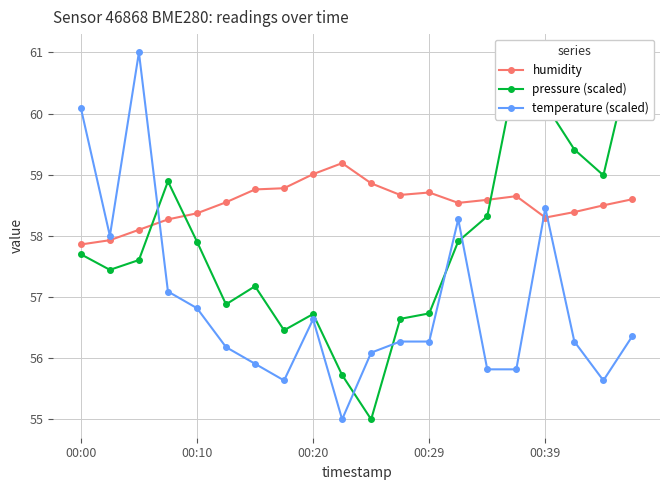

Where does the temperature (scaled) series first go above 56?

00:00